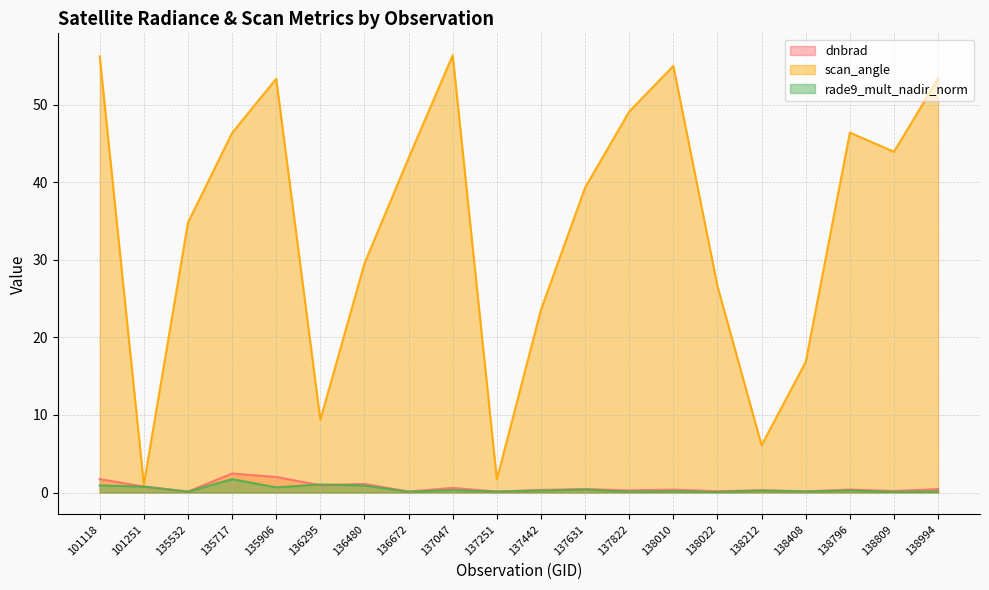

In rade9_mult_nadir_norm, how many points are higher than both neighbors (excluding endpoints)?

7